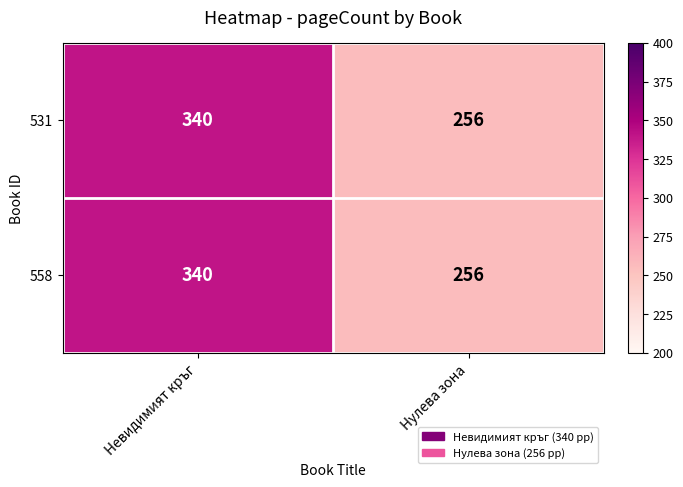

The 558 series shows 67 at Нулева зона. True or false?

False